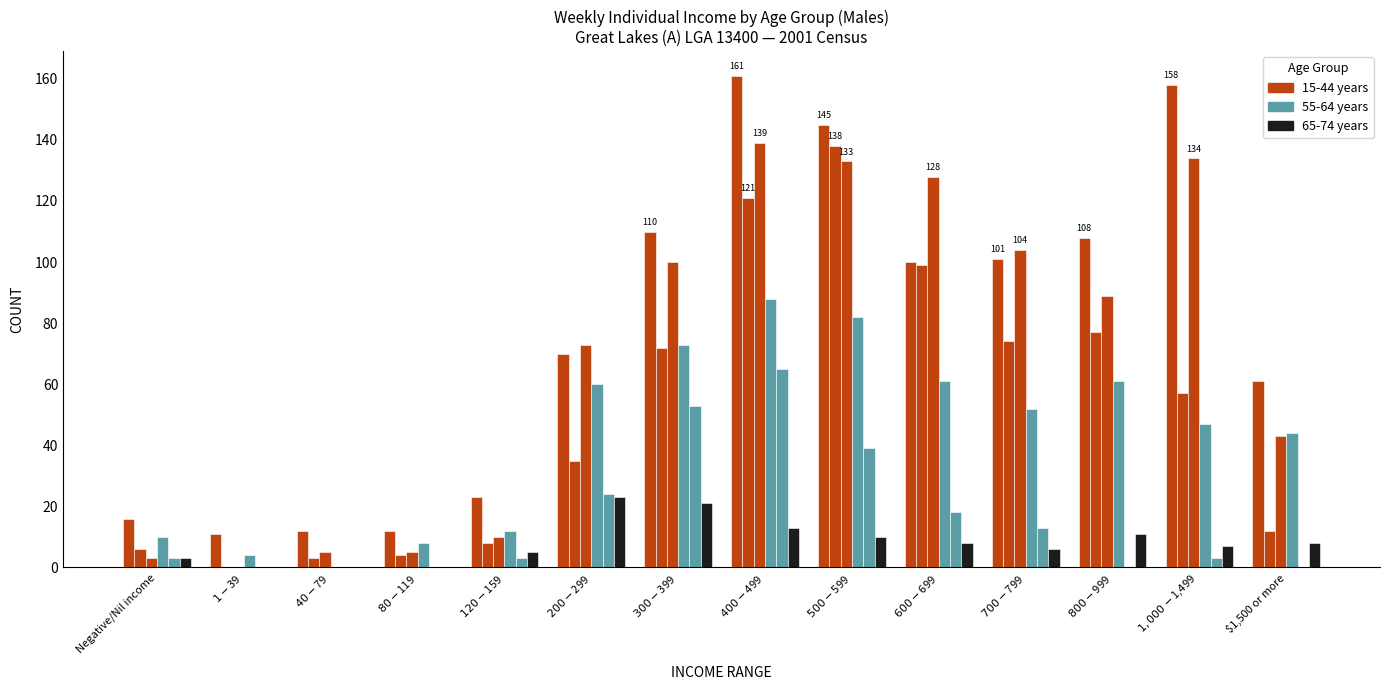

Does the chart contain stacked bars?

No